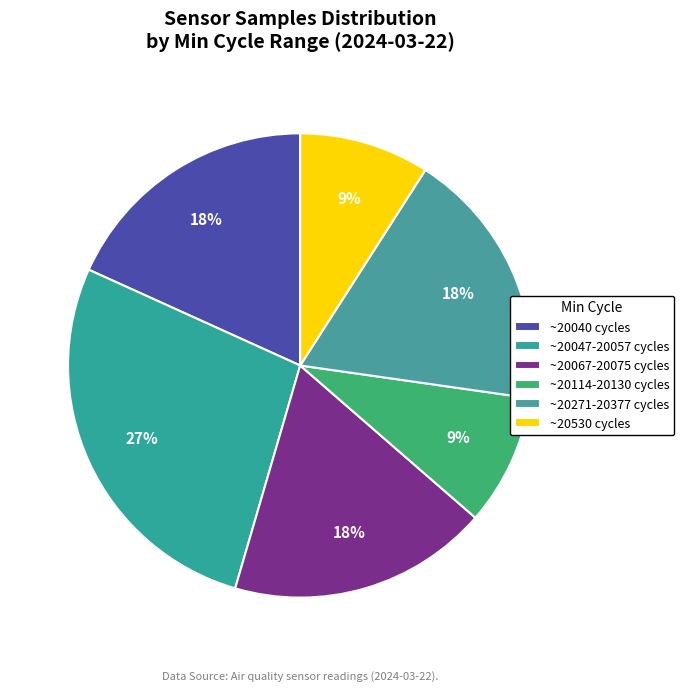

Is there a majority slice in this chart?

No